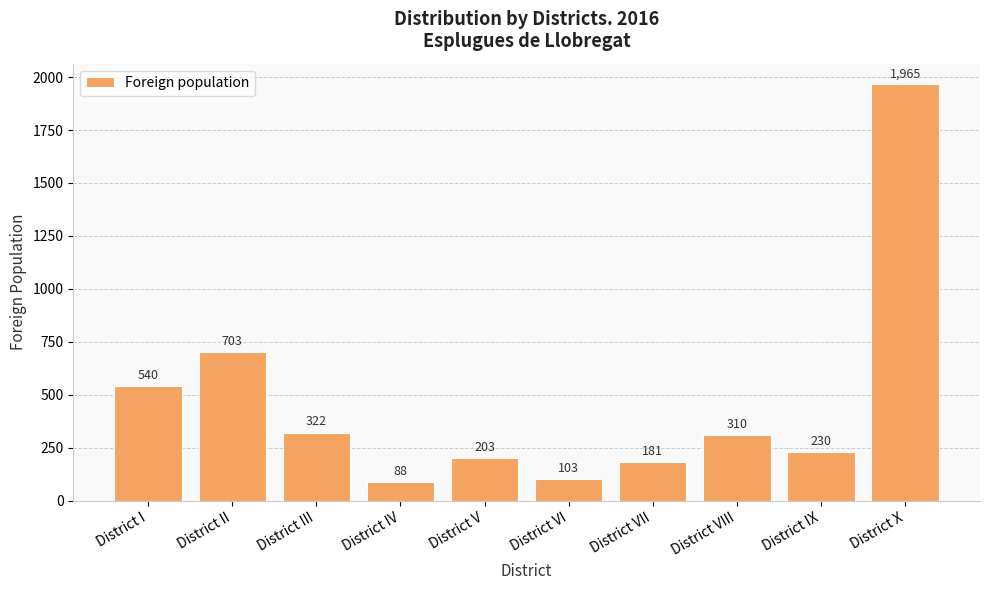

What is the sum of the values at District VII and District VI?

284